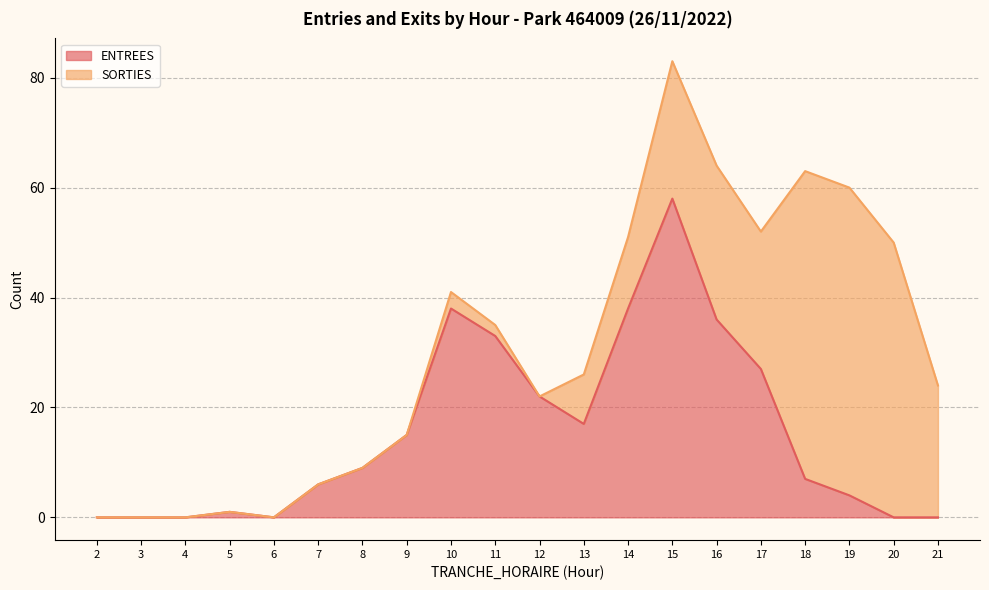

What is the value of the 16th point from the left?

27